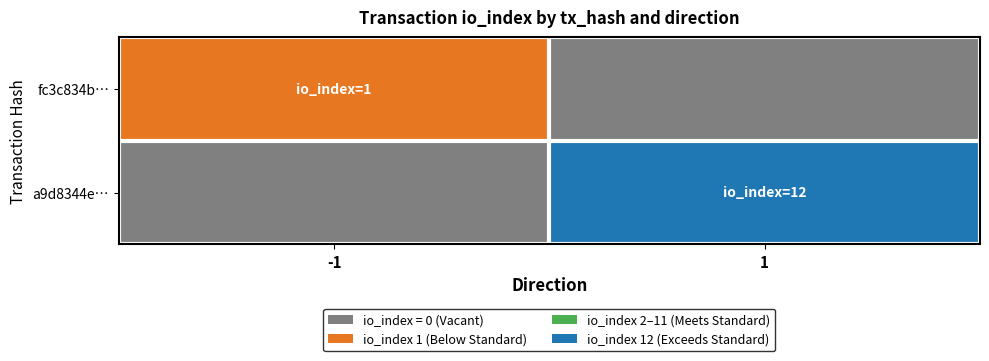

Which has a higher value, -1 or 1?

-1